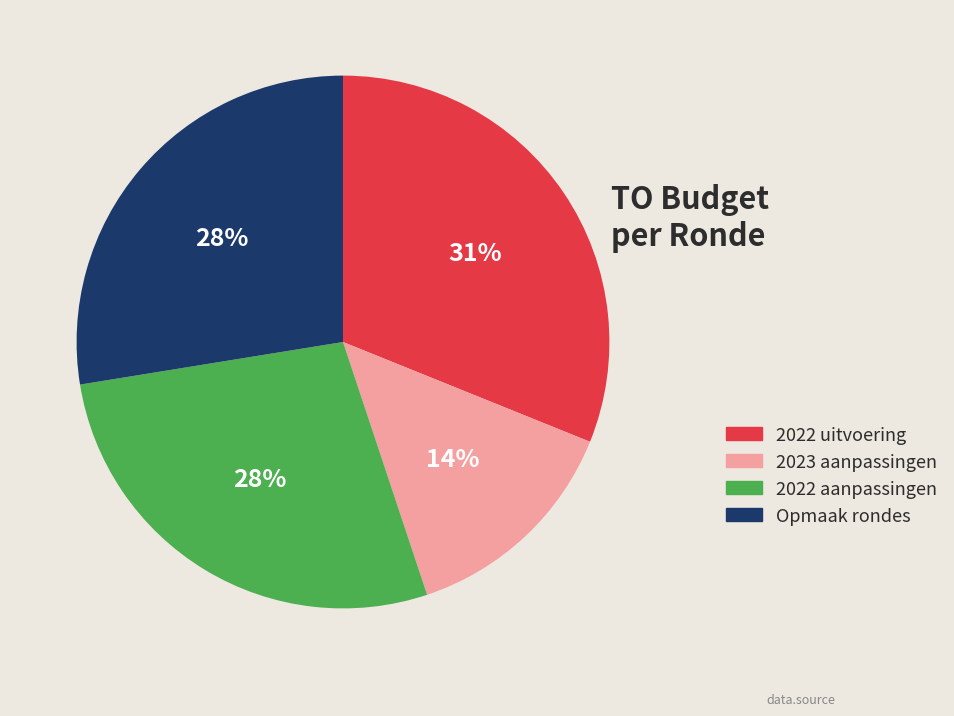

True or false: 2022 uitvoering accounts for 45% of the total.

False